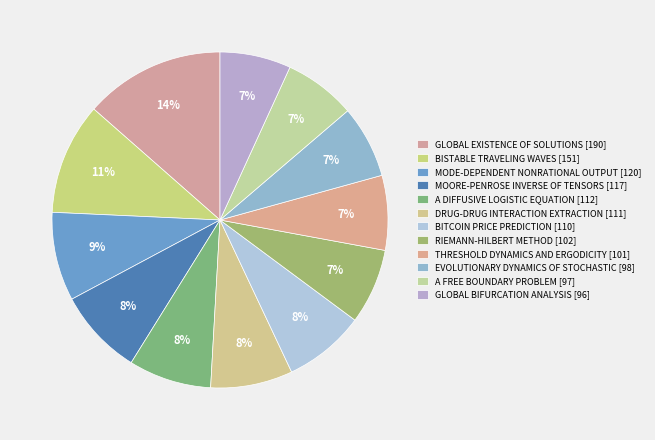

What is the ratio of the value at MODE-DEPENDENT NONRATIONAL OUTPUT to the value at DRUG-DRUG INTERACTION EXTRACTION?

1.1